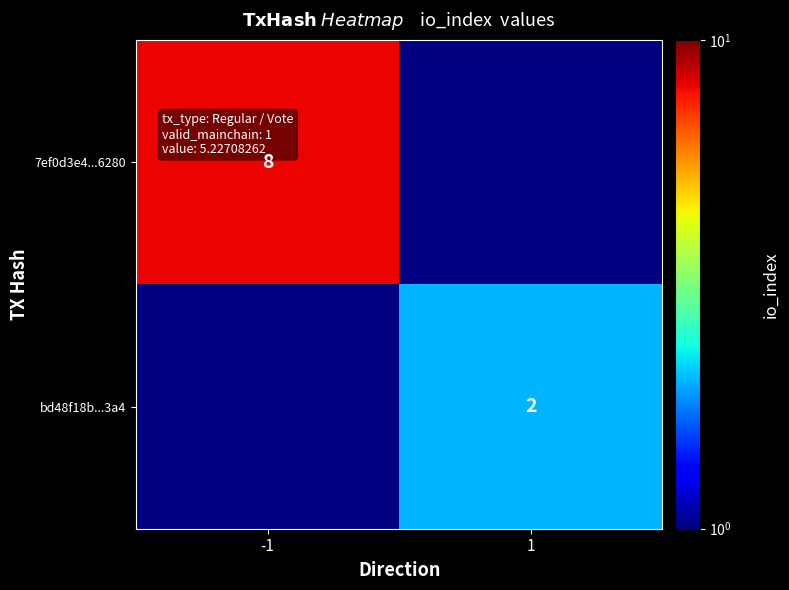

The value of bd48f18b...3a4 at 1 is 1. True or false?

False